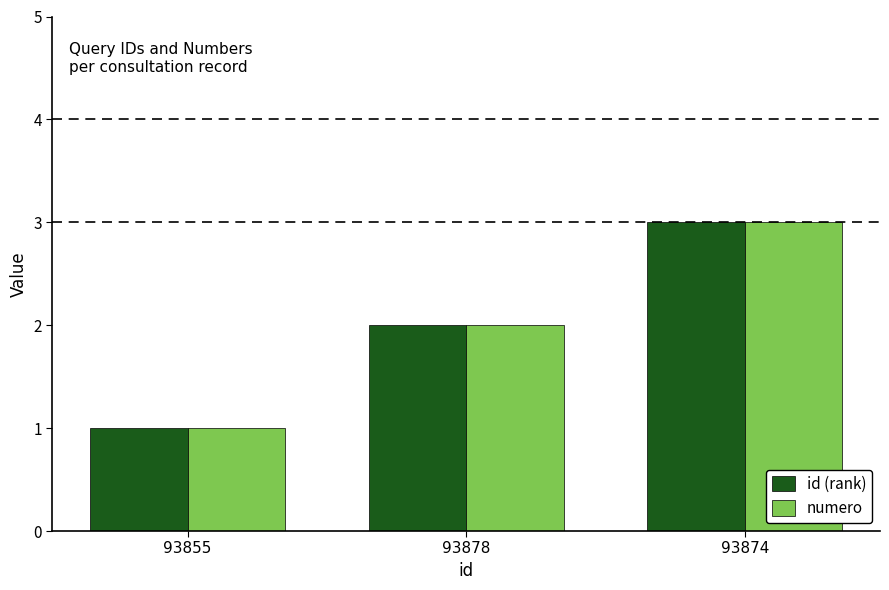

True or false: numero has a value of 1 at 93878.

False